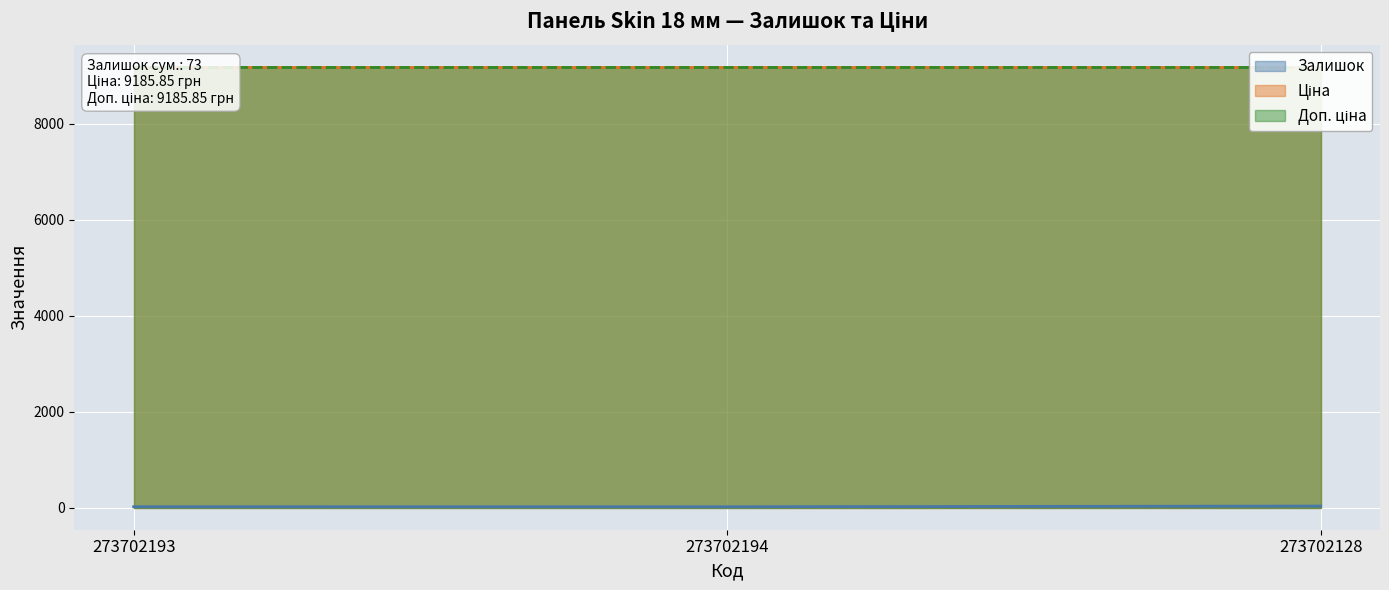

What position from the left is 273702194?

2